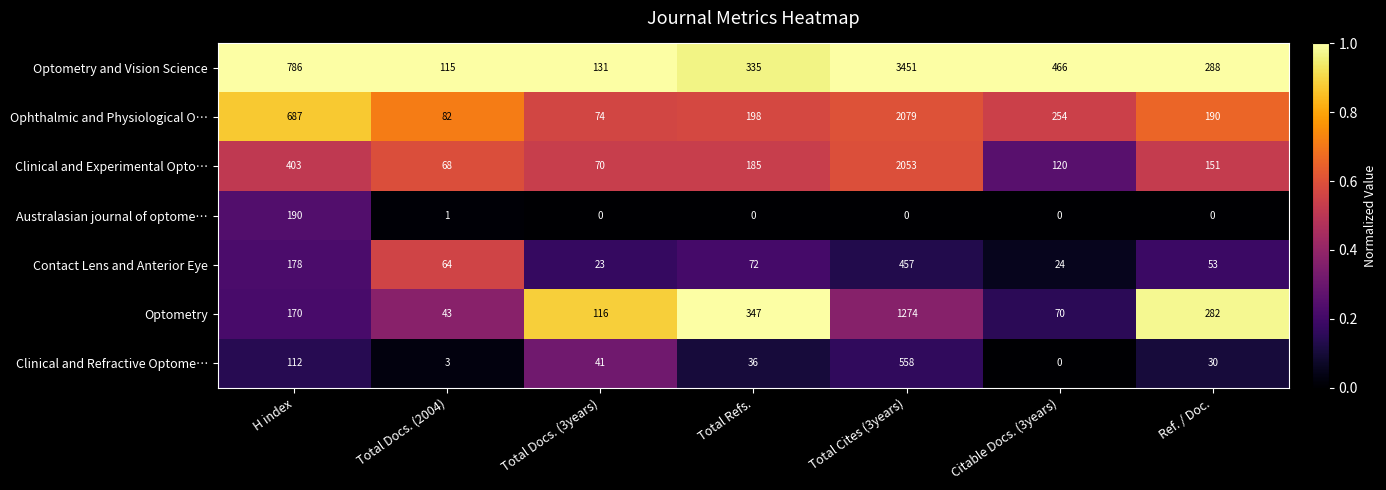

What is the difference between the Optometry values at H index and Total Refs.?

177